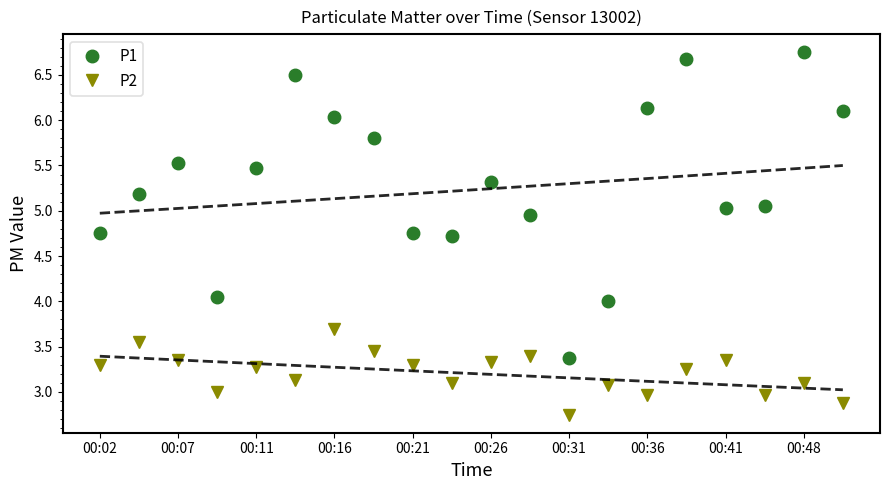

True or false: P2 has more than 0 interior local peaks.

True